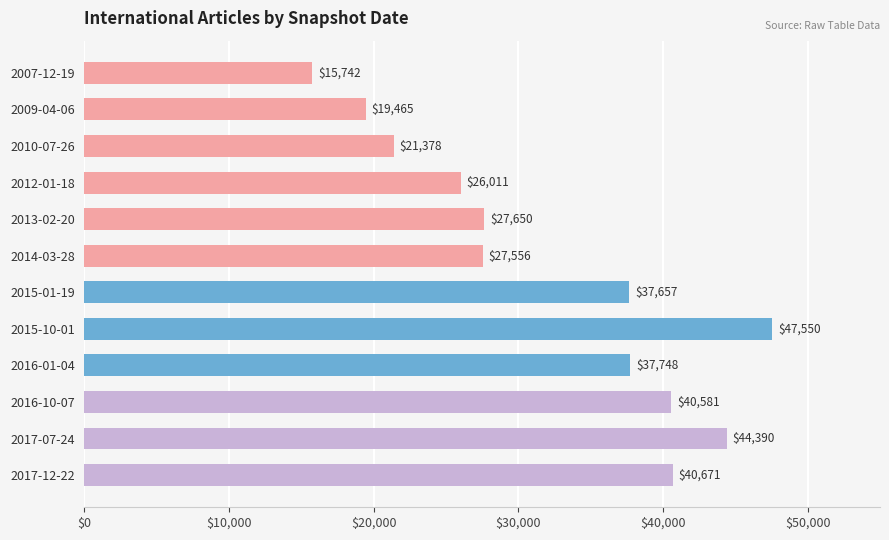

What is the greatest value displayed?

47550